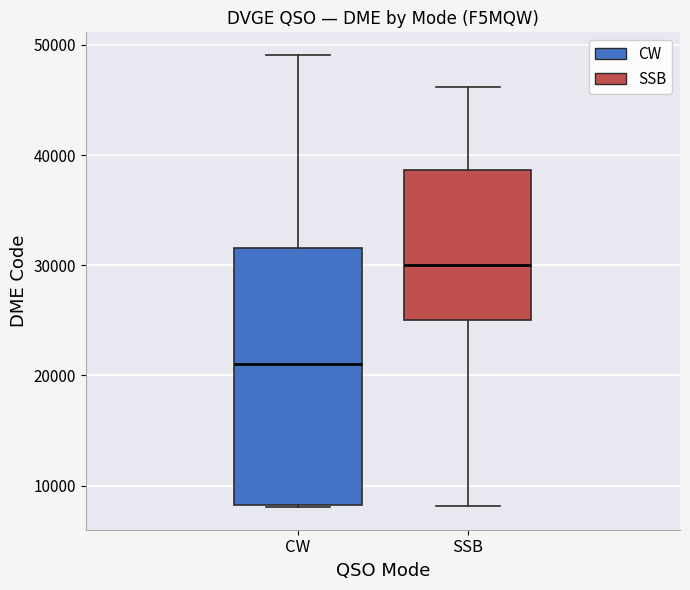

Reading left to right, transcribe this box plot: for each box, give where its median line is, the range the box spans, and where its two whiskers end, as read against the y-axis. The values are not printed on the chart, so give them approximately, as read against the axis.

CW: median 21000, box 8000 to 32000, whiskers 8000 to 49000
SSB: median 30000, box 25000 to 39000, whiskers 8000 to 46000